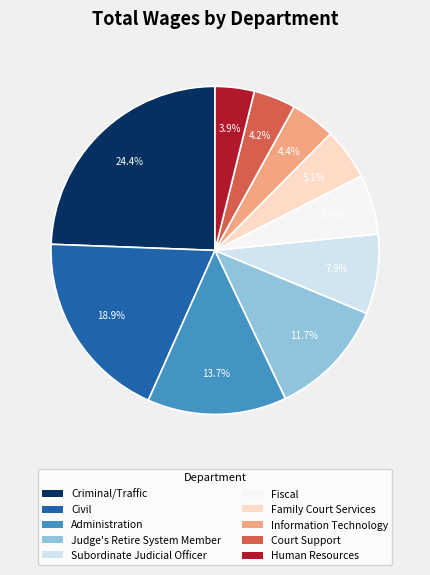

Which slice is the largest?

Criminal/Traffic